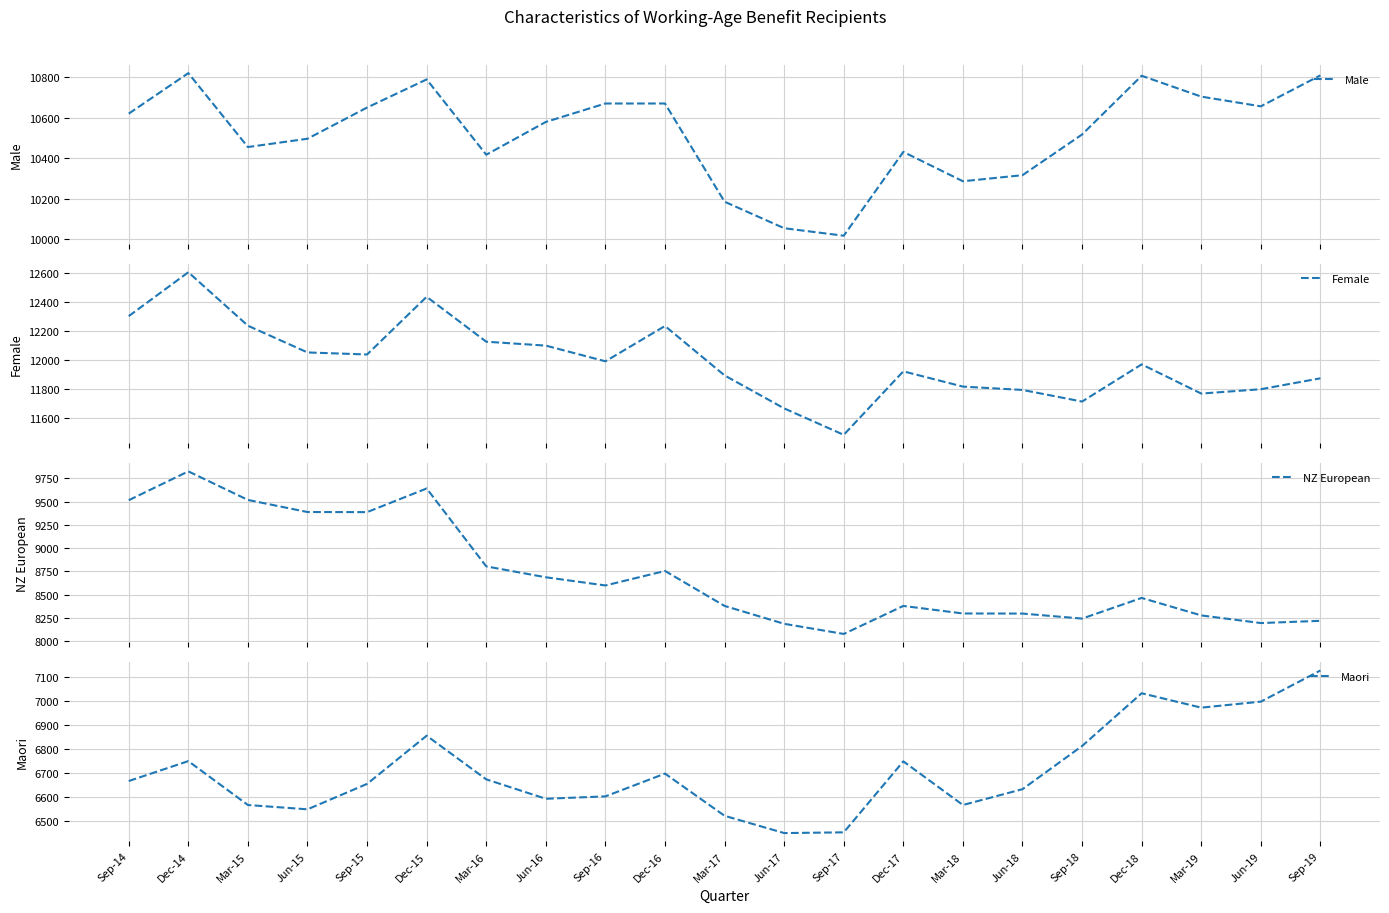

Reading left to right, extract all data points from this chart.

Male: Sep-14=10620	Dec-14=10820	Mar-15=10455	Jun-15=10496	Sep-15=10650	Dec-15=10789	Mar-16=10417	Jun-16=10579	Sep-16=10670	Dec-16=10670	Mar-17=10185	Jun-17=10054	Sep-17=10017	Dec-17=10431	Mar-18=10286	Jun-18=10316	Sep-18=10517	Dec-18=10807	Mar-19=10704	Jun-19=10656	Sep-19=10809
Female: Sep-14=12301	Dec-14=12603	Mar-15=12235	Jun-15=12051	Sep-15=12037	Dec-15=12434	Mar-16=12125	Jun-16=12098	Sep-16=11990	Dec-16=12233	Mar-17=11893	Jun-17=11666	Sep-17=11484	Dec-17=11921	Mar-18=11816	Jun-18=11793	Sep-18=11713	Dec-18=11969	Mar-19=11768	Jun-19=11798	Sep-19=11873
NZ European: Sep-14=9515	Dec-14=9825	Mar-15=9518	Jun-15=9388	Sep-15=9387	Dec-15=9641	Mar-16=8804	Jun-16=8687	Sep-16=8599	Dec-16=8755	Mar-17=8379	Jun-17=8187	Sep-17=8078	Dec-17=8379	Mar-18=8298	Jun-18=8297	Sep-18=8243	Dec-18=8465	Mar-19=8277	Jun-19=8195	Sep-19=8219
Maori: Sep-14=6668	Dec-14=6751	Mar-15=6568	Jun-15=6550	Sep-15=6656	Dec-15=6857	Mar-16=6675	Jun-16=6594	Sep-16=6604	Dec-16=6699	Mar-17=6523	Jun-17=6451	Sep-17=6454	Dec-17=6750	Mar-18=6568	Jun-18=6634	Sep-18=6814	Dec-18=7034	Mar-19=6974	Jun-19=6999	Sep-19=7129